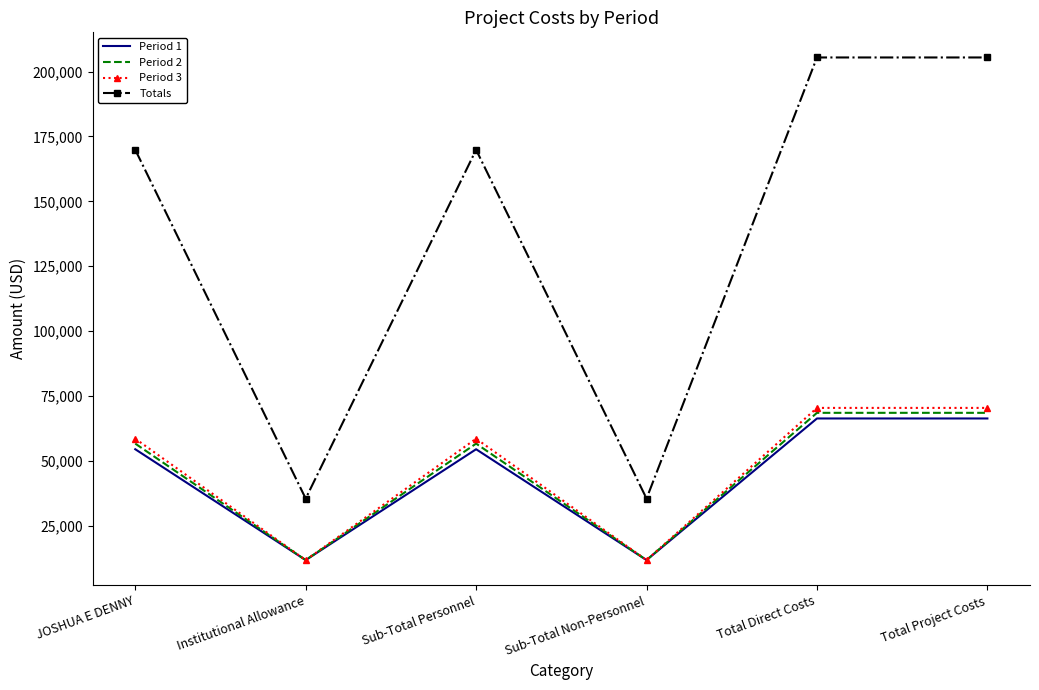

True or false: Period 2 has a value of 28326 at Total Direct Costs.

False